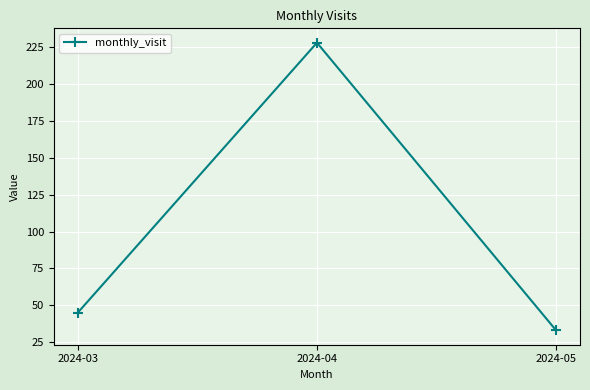

Reading left to right, extract all data points from this chart.

2024-03=45	2024-04=228	2024-05=33